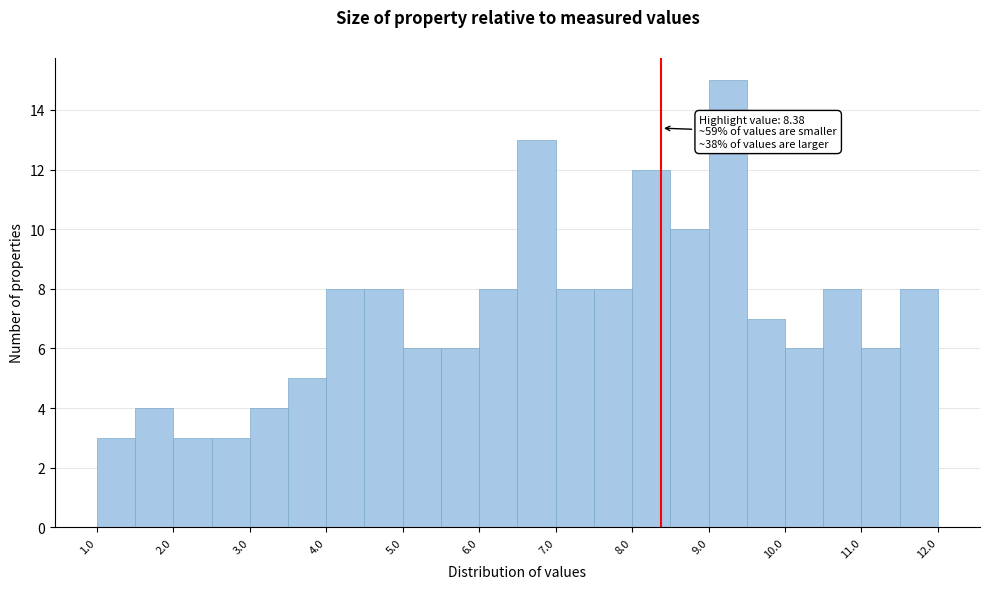

Which range on the x-axis has the tallest bar?

9.0 to 9.5